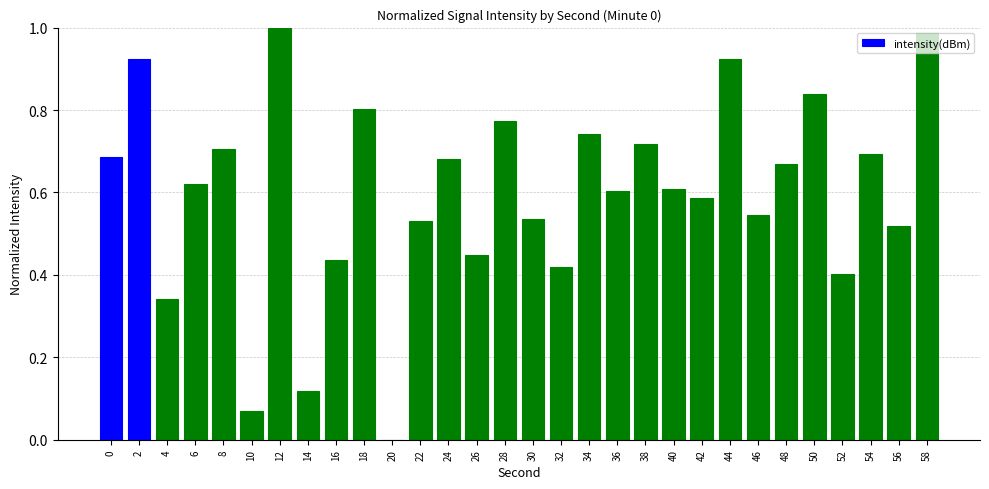

Is it true that the value at 34 is 0.7?

True